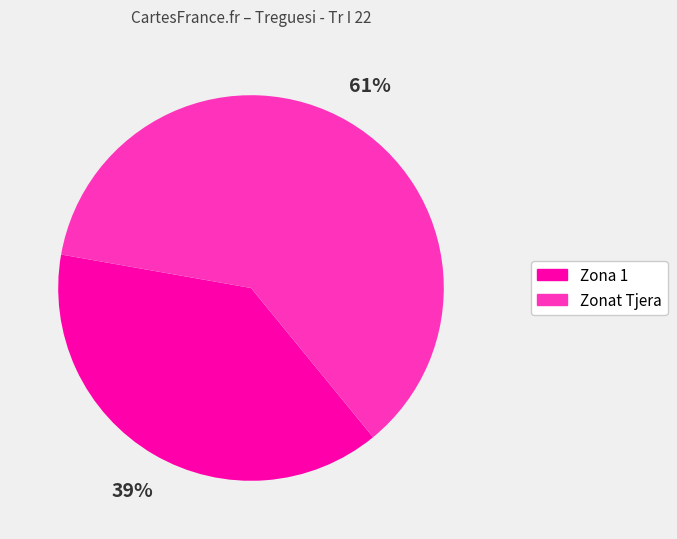

How many slices are in this pie chart?

2